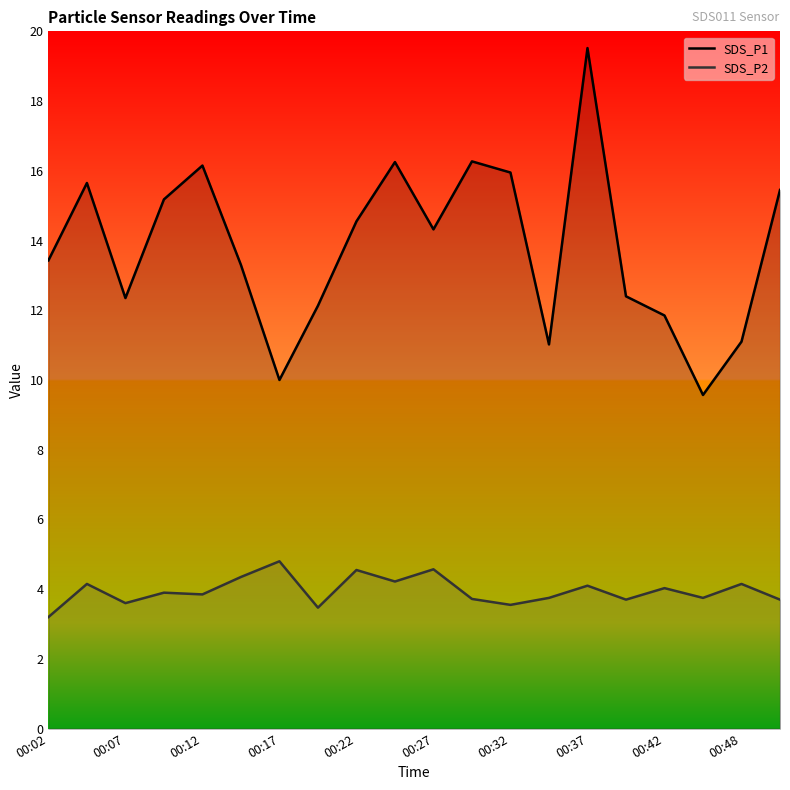

Rank the series by their average value, from lowest to highest.

SDS_P2, SDS_P1